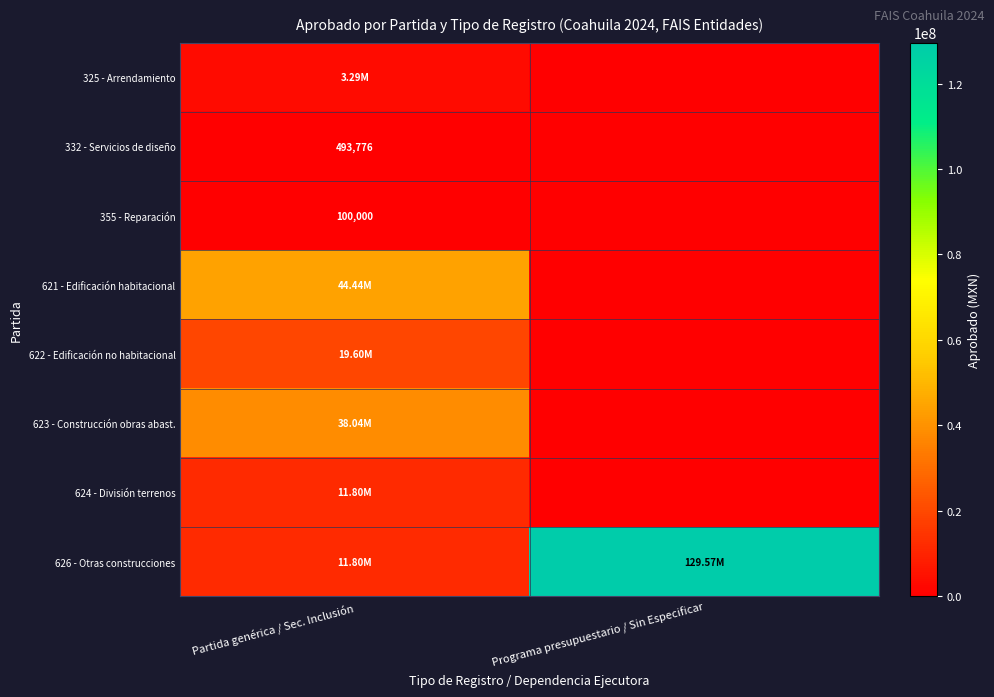

What is the difference between the highest and lowest values at Partida genérica / Sec. Inclusión?

44339999.8